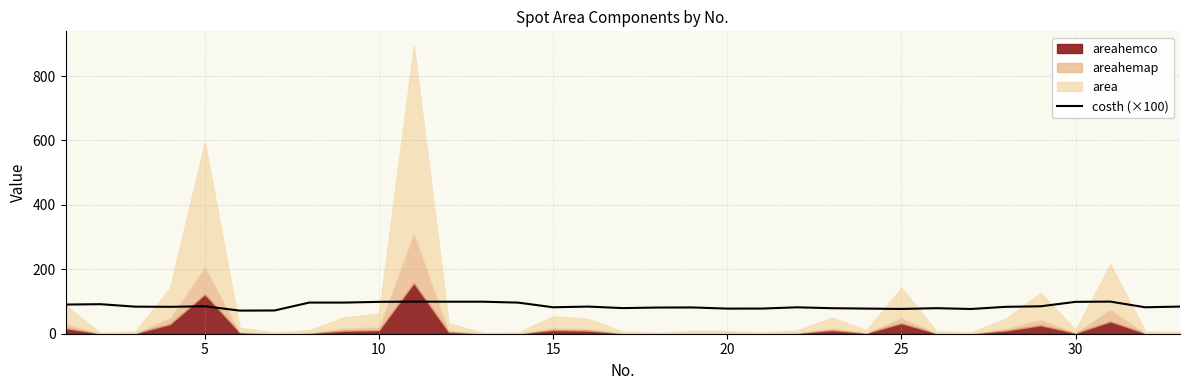

What is the highest value of the costh (×100) series?

99.7